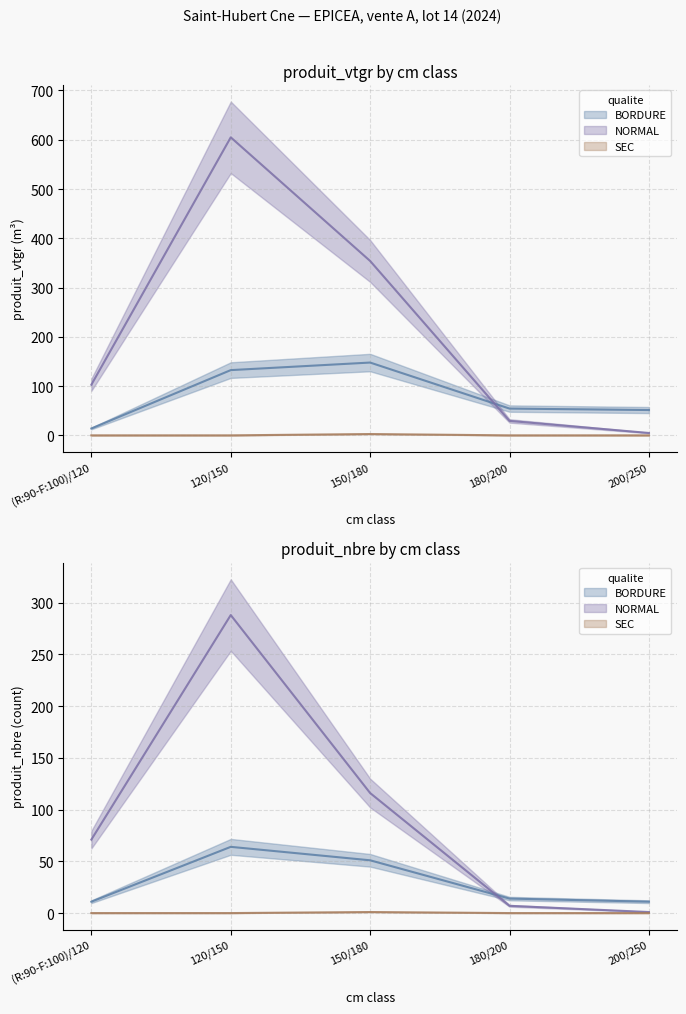

How many values in the NORMAL series are below 71?

2